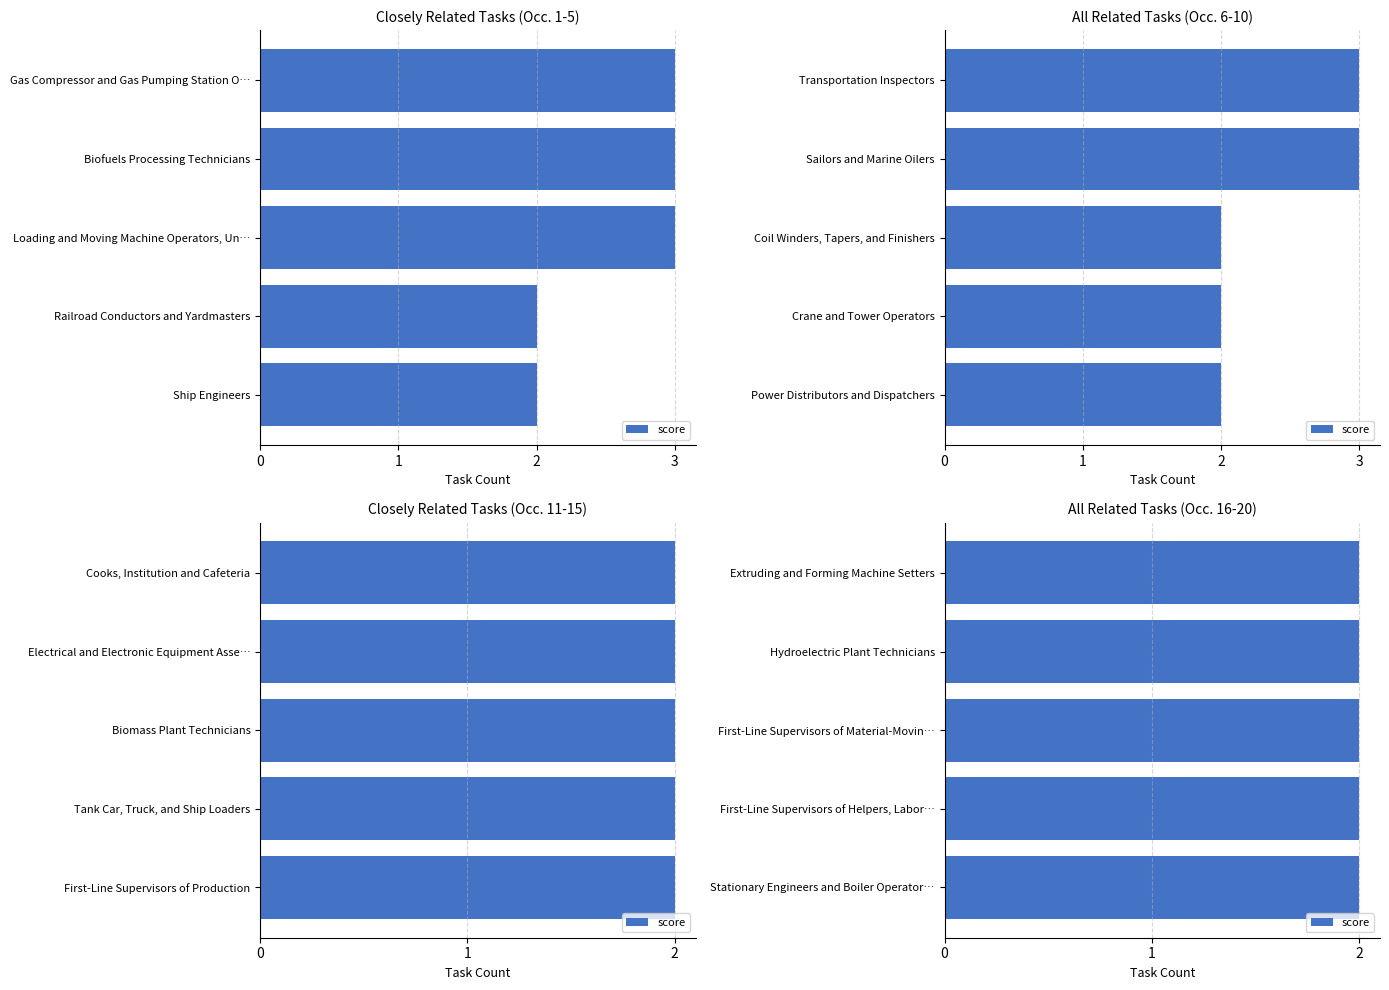

Which has a higher value, Electrical and Electronic Equipment Assemblers or Crane and Tower Operators?

Electrical and Electronic Equipment Assemblers